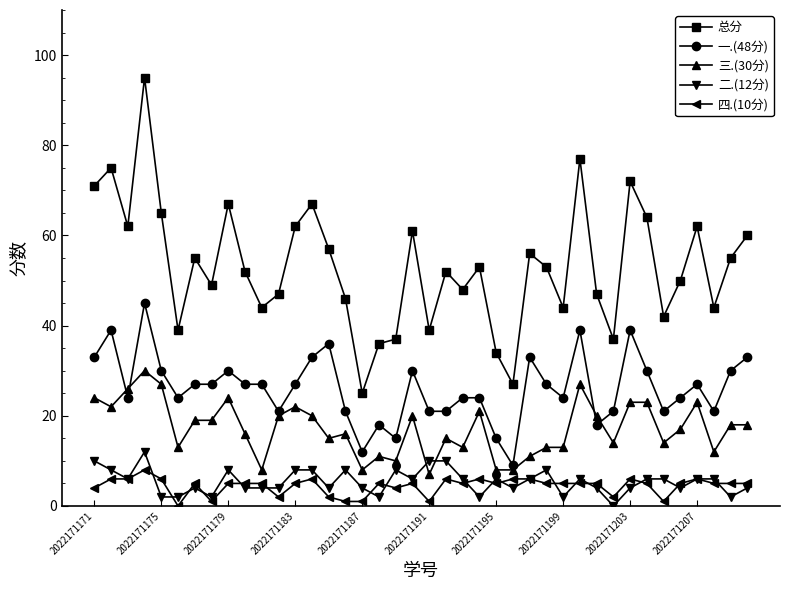

At how many categories does at least one series exceed 10?

40